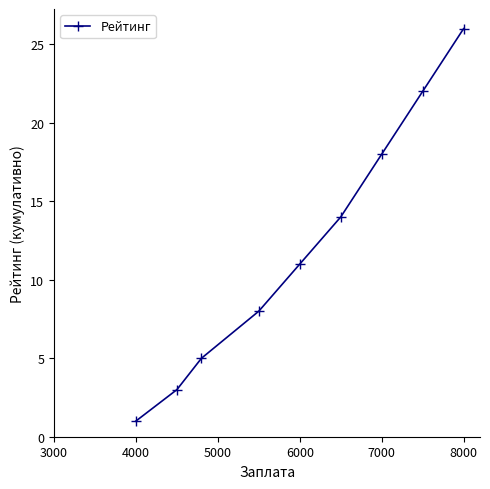

How many series are shown in this chart?

1